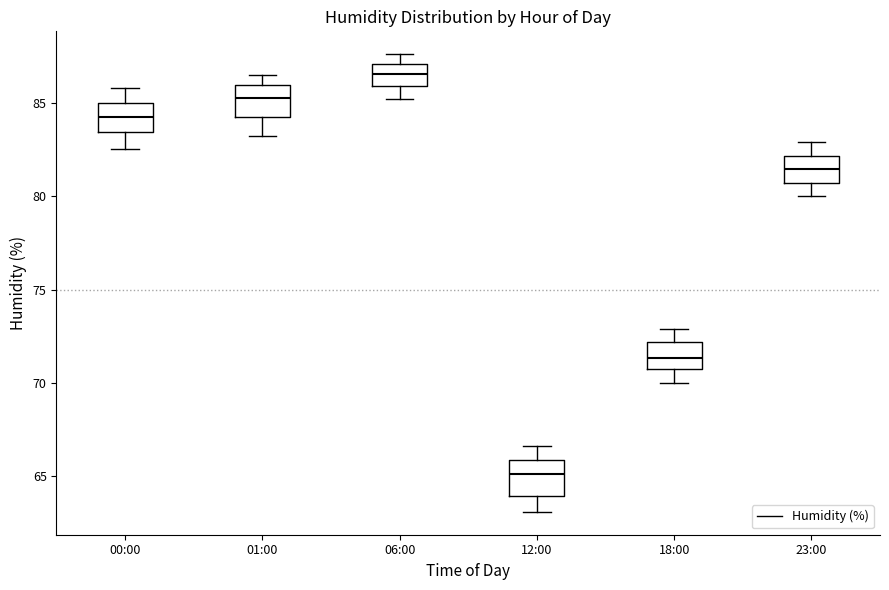

Reading left to right, read every box against the y-axis: the position of its median line, the range the box covers, and the ends of its whiskers. The values are not printed on the chart, so give them approximately, as read against the axis.

00:00: median 84.5, box 83.5 to 85.0, whiskers 82.5 to 86.0
01:00: median 85.5, box 84.0 to 86.0, whiskers 83.0 to 86.5
06:00: median 86.5, box 86.0 to 87.0, whiskers 85.0 to 87.5
12:00: median 65.0, box 64.0 to 66.0, whiskers 63.0 to 66.5
18:00: median 71.5, box 70.5 to 72.0, whiskers 70.0 to 73.0
23:00: median 81.5, box 80.5 to 82.0, whiskers 80.0 to 83.0